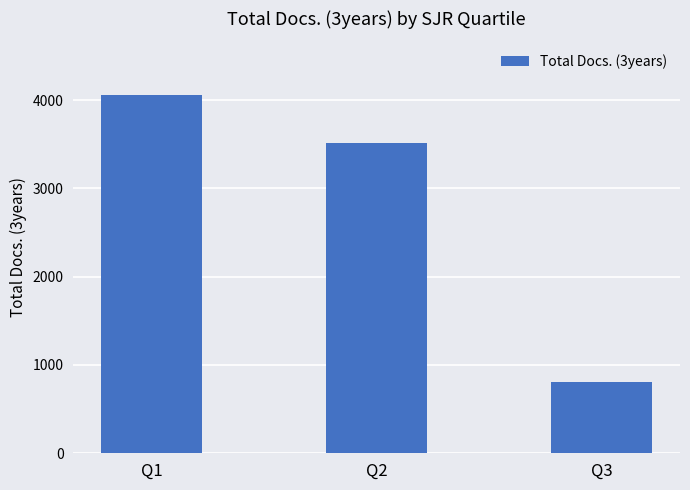

Reading right to left, transcribe all the data shown in this chart.

Q3=810	Q2=3512	Q1=4056